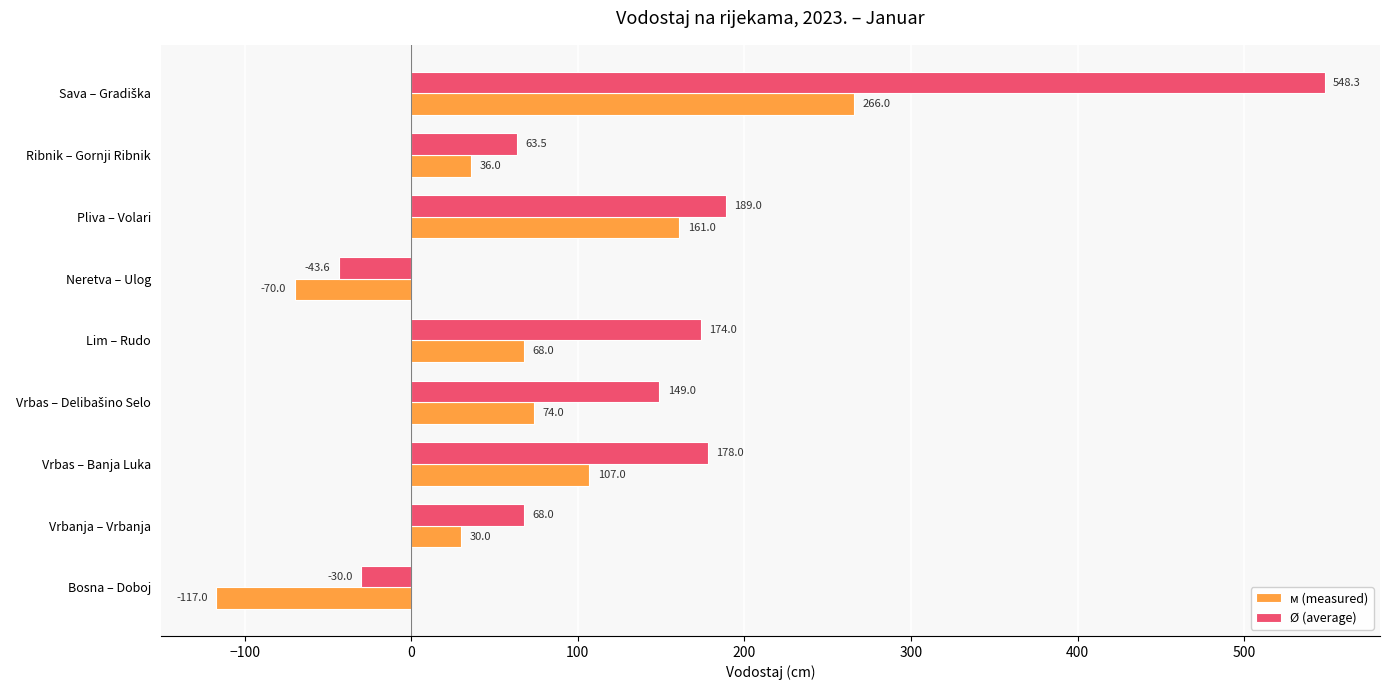

What is the spread (max minus min) of values at Ribnik – Gornji Ribnik?

27.5